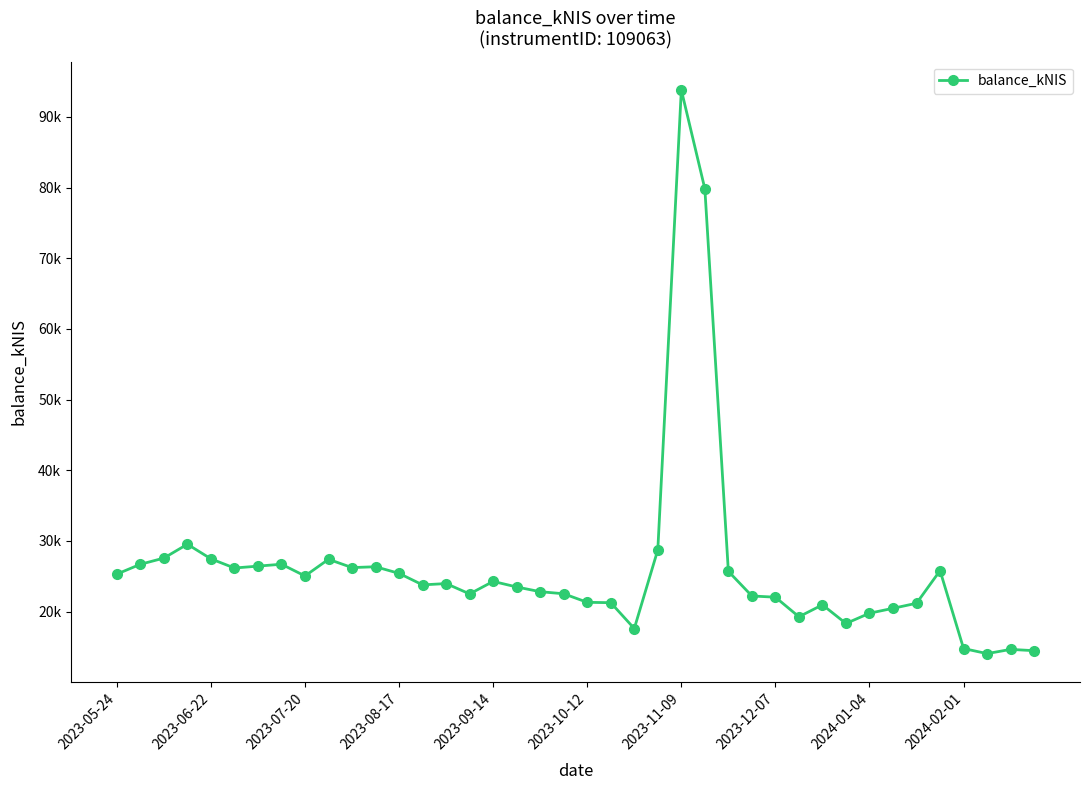

Does the chart have visible grid lines?

No